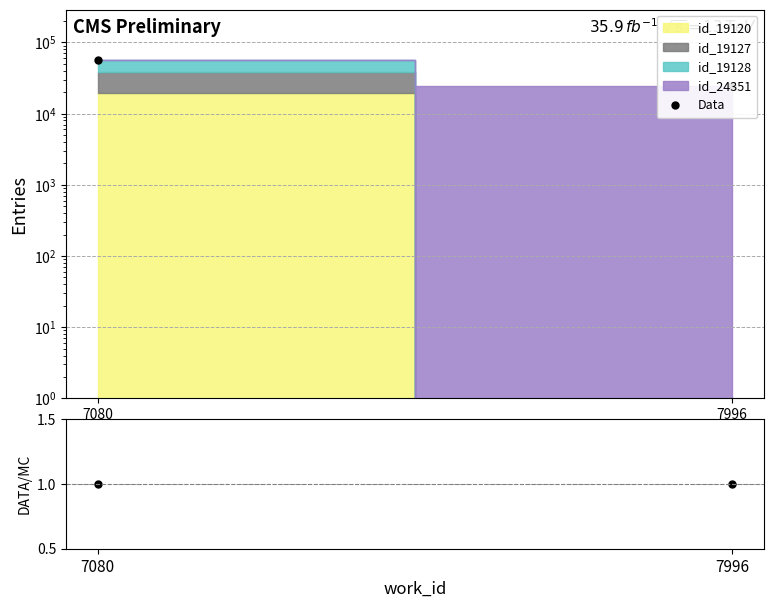

What is the spread (max minus min) of values at 7996?

24350